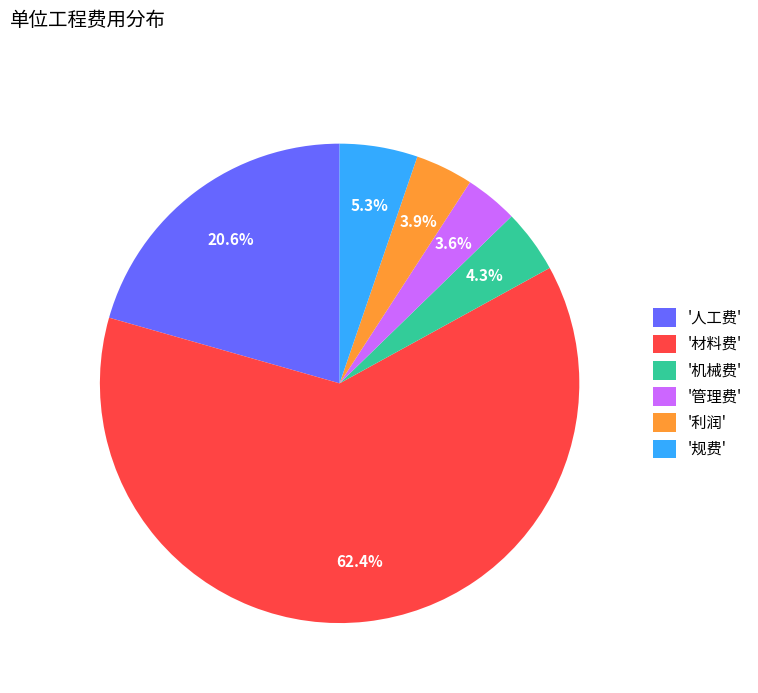

How many segments does this pie chart have?

6